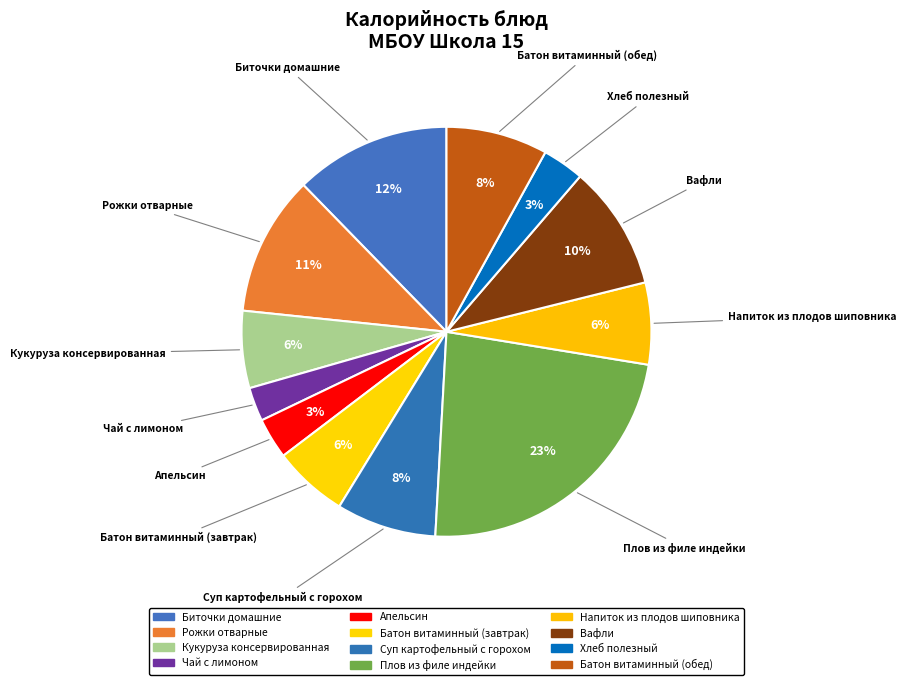

Is Напиток из плодов шиповника the majority of the pie?

No